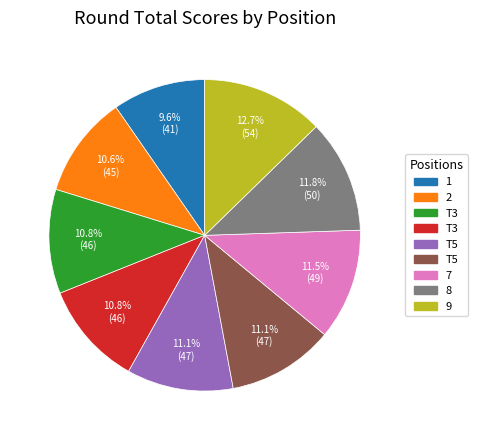

Does any single category account for the majority?

No